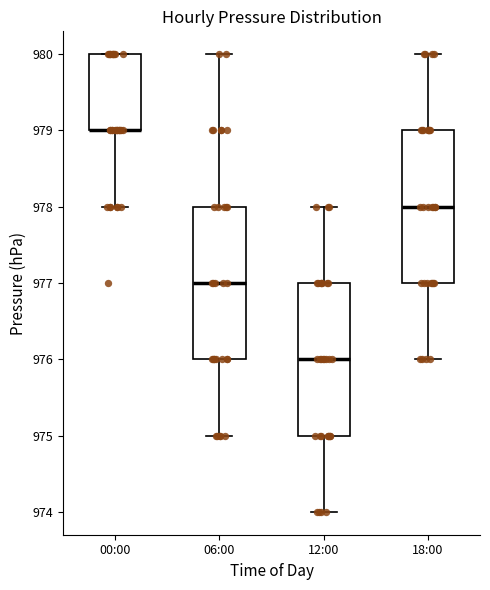

Reading left to right, transcribe this box plot: for each box, give where its median line is, the range the box spans, and where its two whiskers end, as read against the y-axis. The values are not printed on the chart, so give them approximately, as read against the axis.

00:00: median 979 (drawn on the box's lower edge), box 979 to 980, whiskers 978 to 980
06:00: median 977, box 976 to 978, whiskers 975 to 980
12:00: median 976, box 975 to 977, whiskers 974 to 978
18:00: median 978, box 977 to 979, whiskers 976 to 980